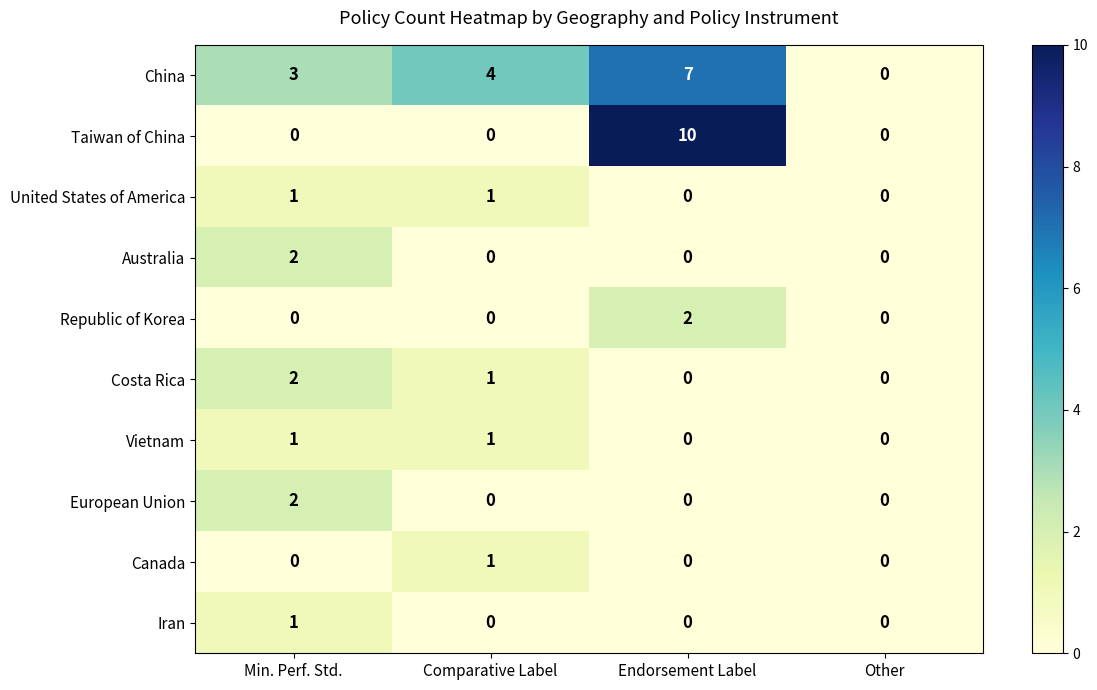

Which series has the largest range (max minus min)?

Taiwan of China